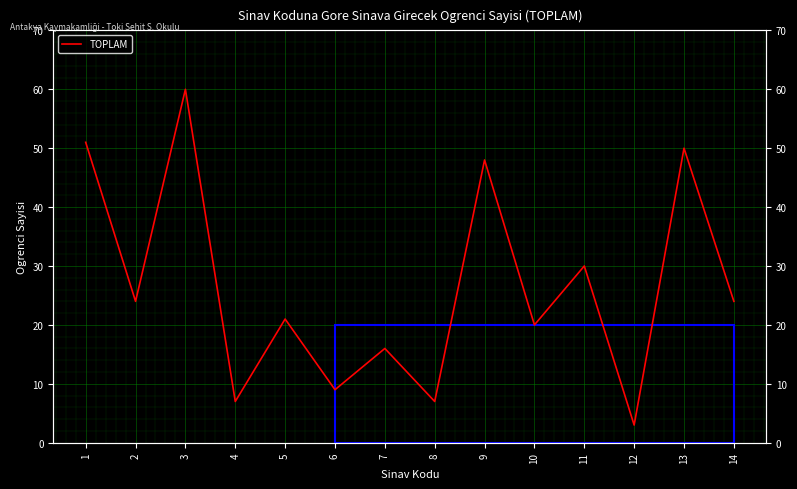

Reading right to left, extract all data points from this chart.

24	50	3	30	20	48	7	16	9	21	7	60	24	51